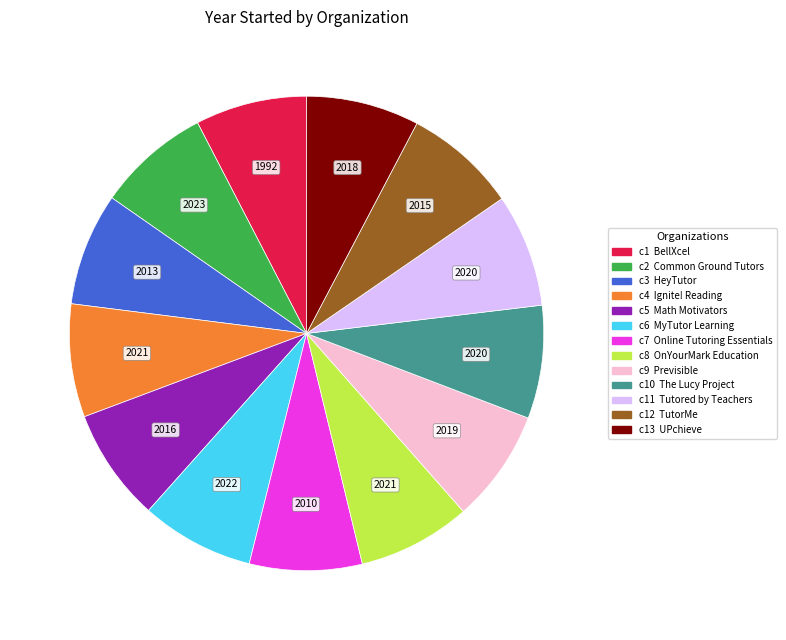

Is there a majority slice in this chart?

No